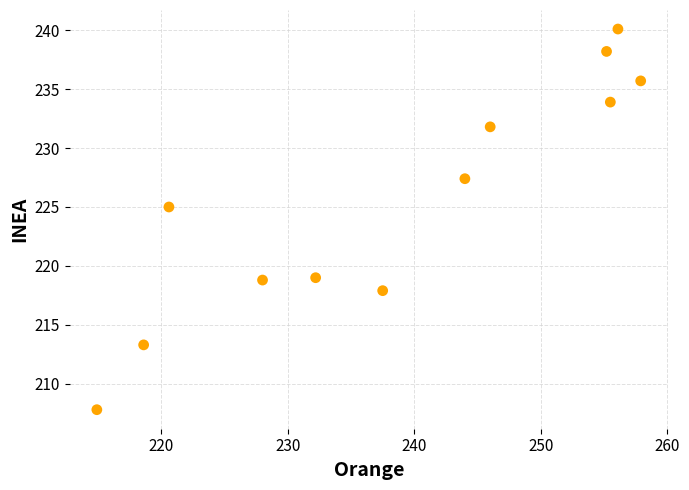

What is the range of X values (max minus min)?

43.0